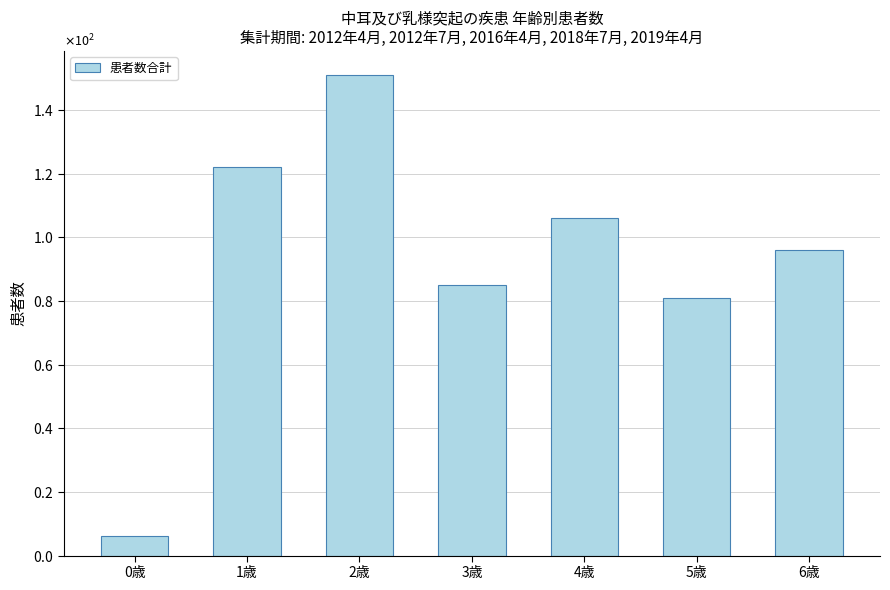

The chart shows a value of 122 at 1歳. True or false?

True